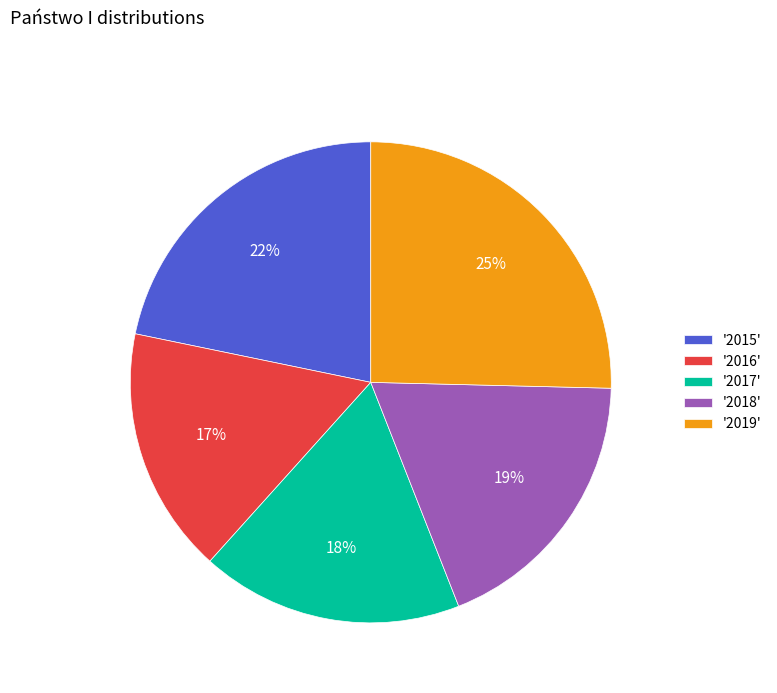

How many slices are in this pie chart?

5